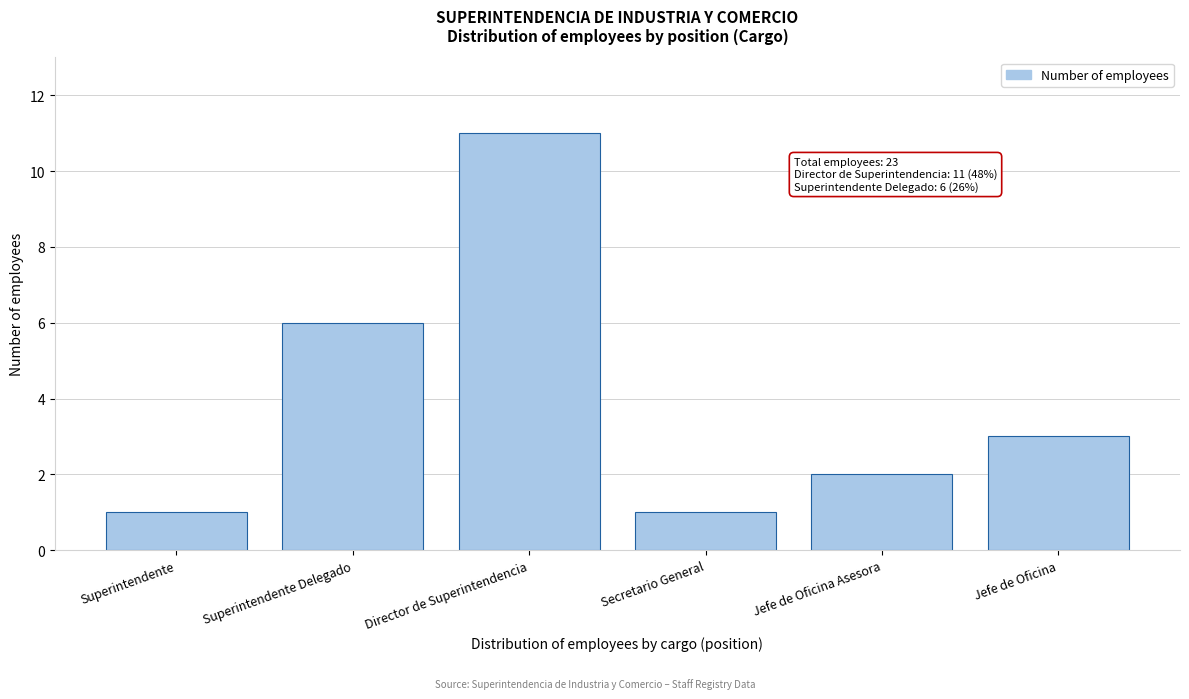

Reading left to right, transcribe all the data shown in this chart.

Superintendente=1	Superintendente Delegado=6	Director de Superintendencia=11	Secretario General=1	Jefe de Oficina Asesora=2	Jefe de Oficina=3